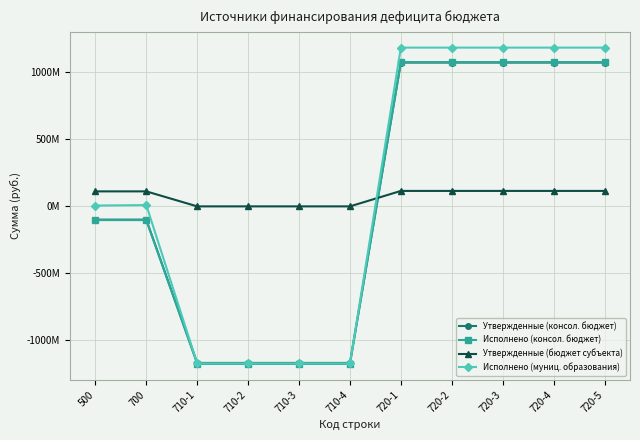

What is the label of the 10th point from the right?

700